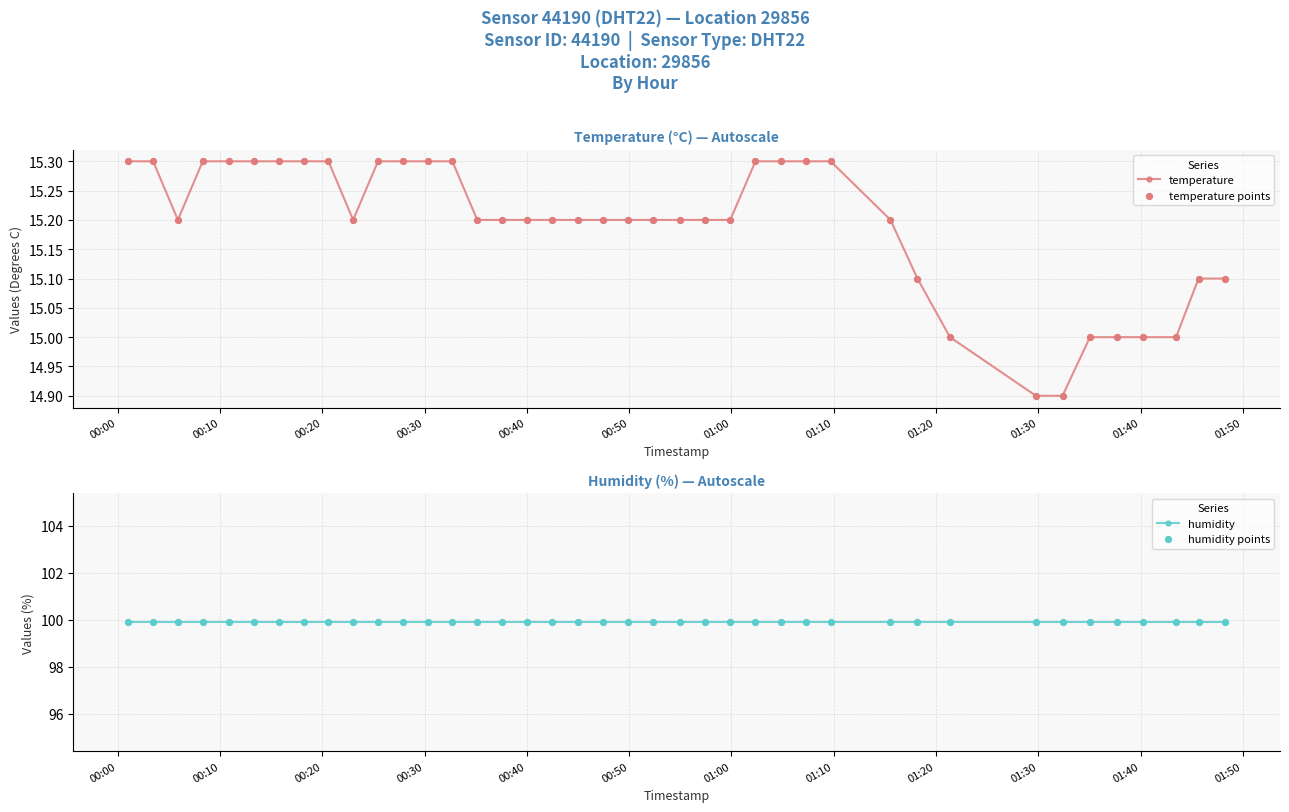

What are all the series names shown in the legend?

temperature, temperature points, humidity, humidity points